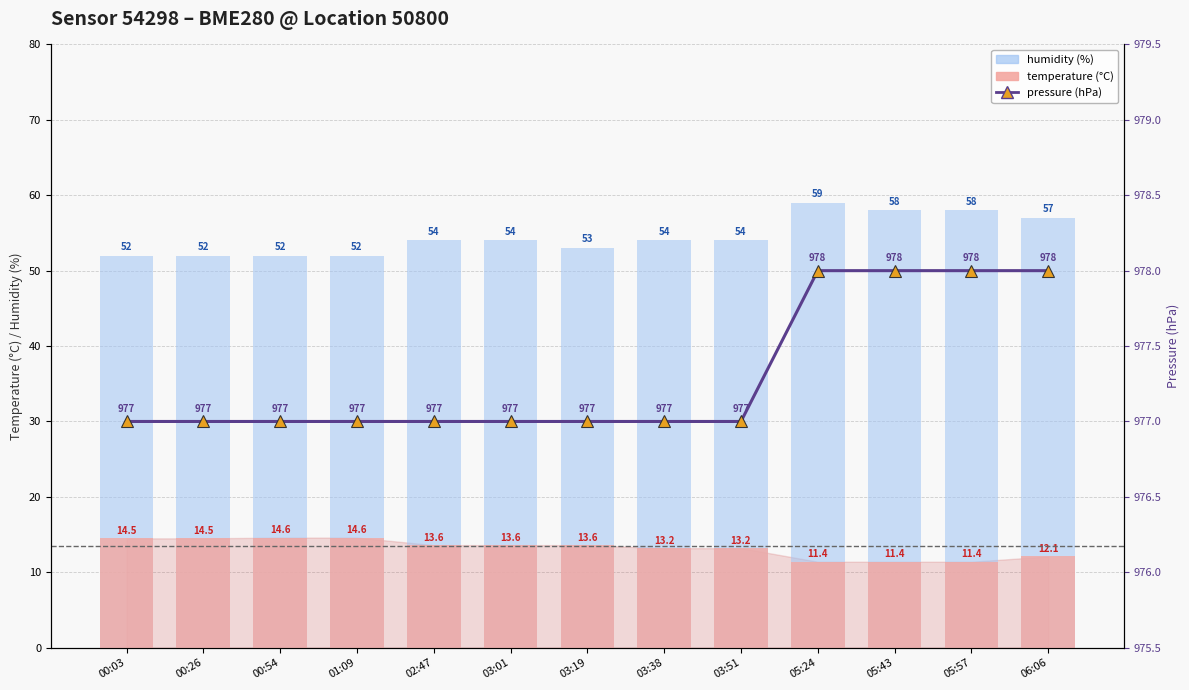

Where is temperature nearest to the value 13?

03:38